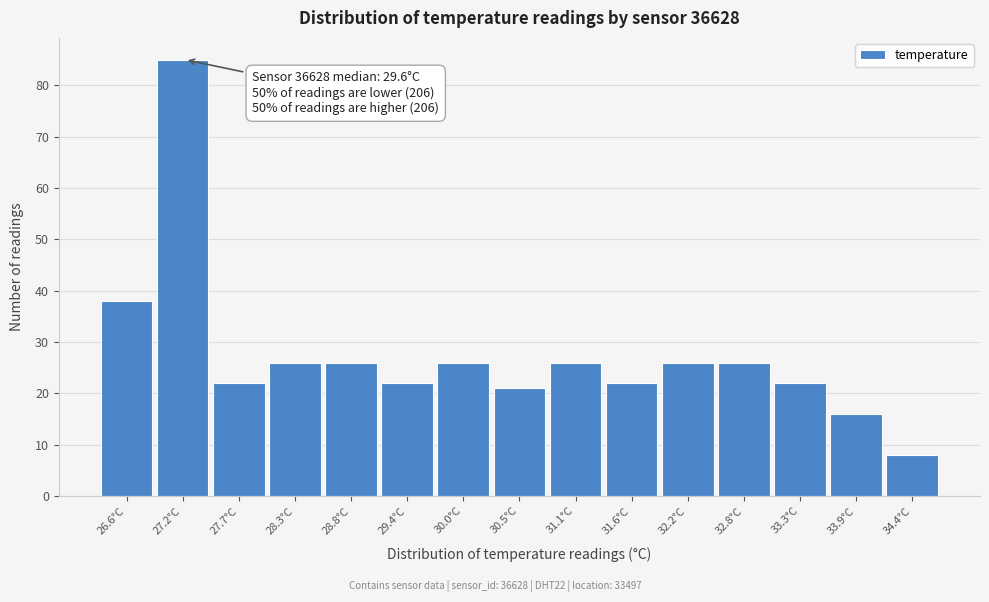

Reading left to right, list all the values displayed in this chart.

38	85	22	26	26	22	26	21	26	22	26	26	22	16	8